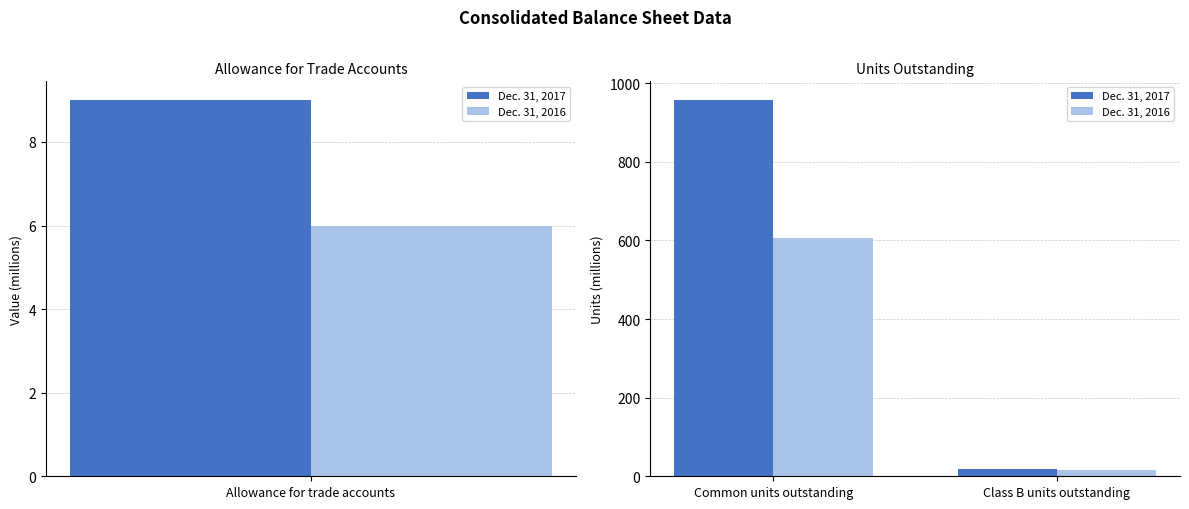

What is the label of the 1st bar from the left?

Common units outstanding